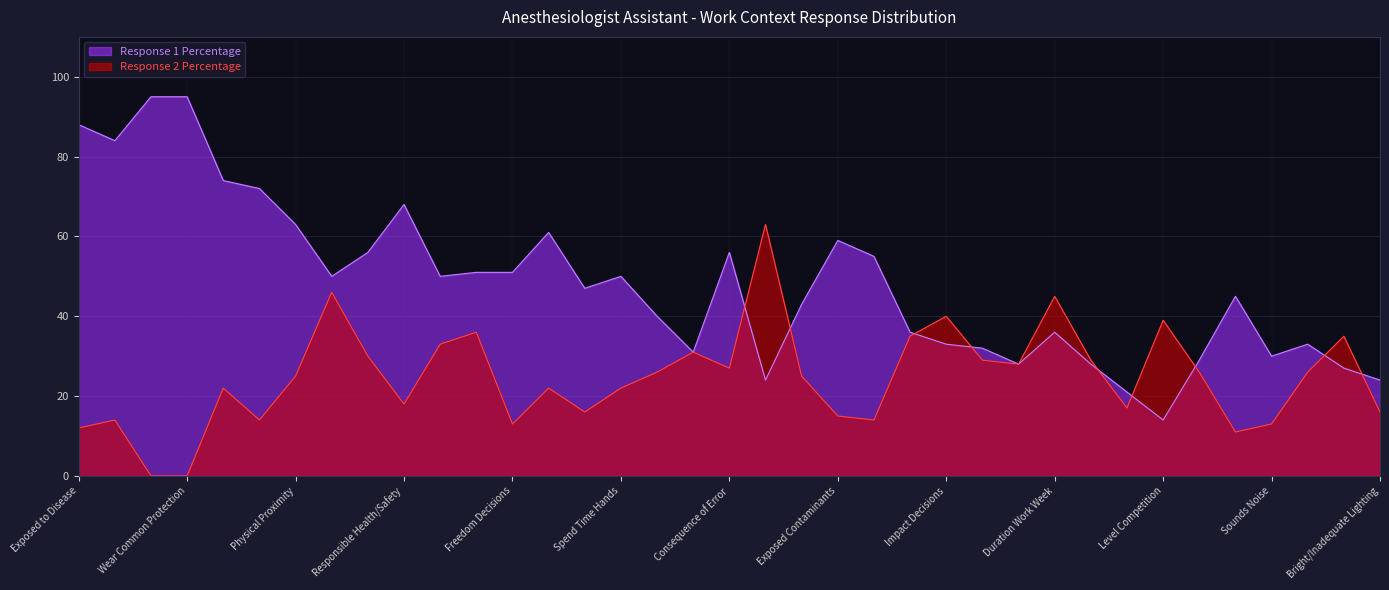

List the series in order of their overall mean, highest first.

Response 1 Percentage, Response 2 Percentage